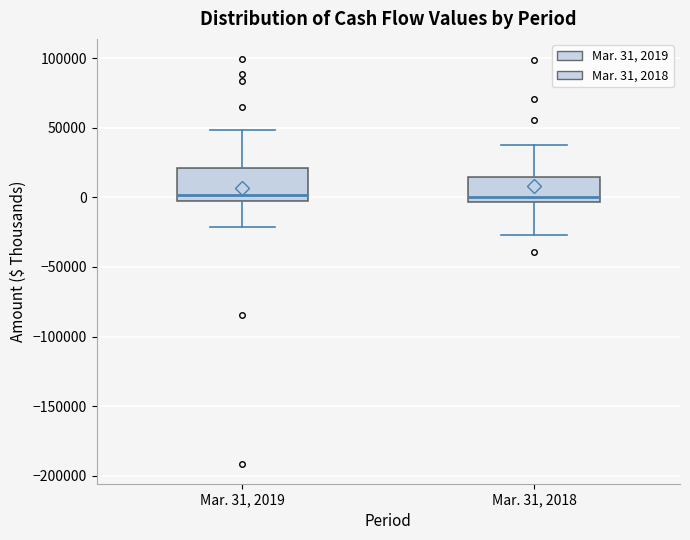

Reading left to right, transcribe this box plot: for each box, give where its median line is, the range the box spans, and where its two whiskers end, as read against the y-axis. The values are not printed on the chart, so give them approximately, as read against the axis.

Mar. 31, 2019: median 0, box -5000 to 20000, whiskers -20000 to 50000
Mar. 31, 2018: median 0, box -5000 to 15000, whiskers -25000 to 40000